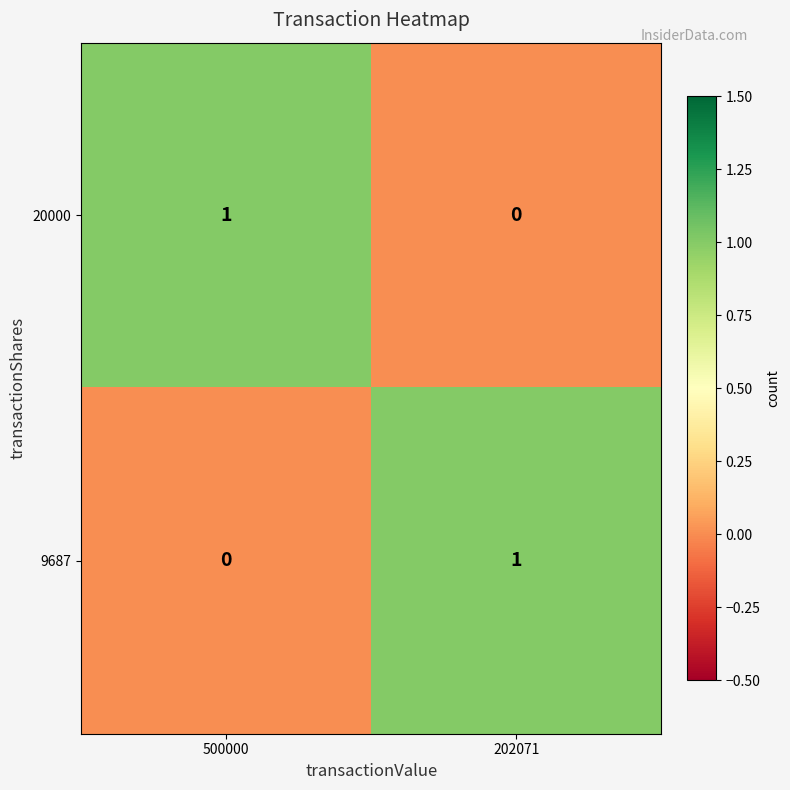

Reading left to right, transcribe all the data shown in this chart.

20000: 1	0
9687: 0	1